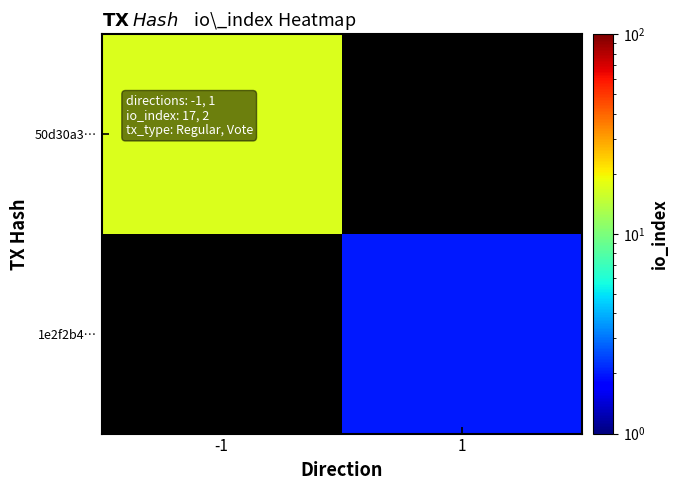

Which label corresponds to the largest value in the chart?

-1